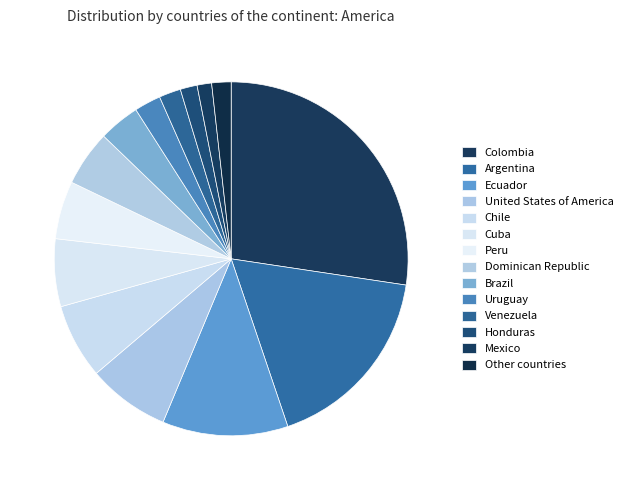

Is Brazil the majority of the pie?

No